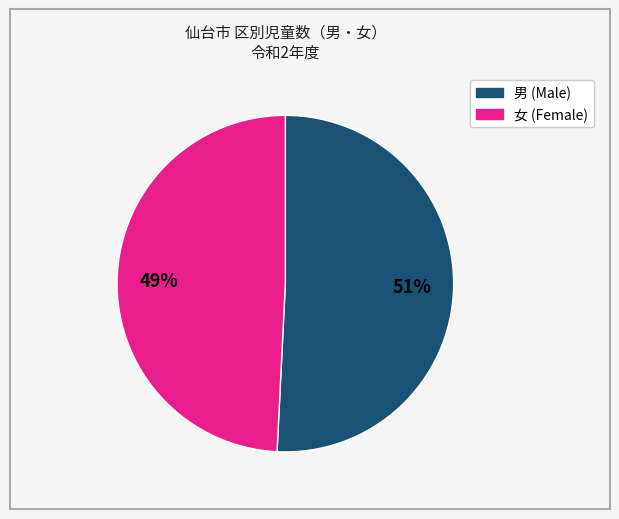

Is there any slice that represents more than half of the pie?

Yes